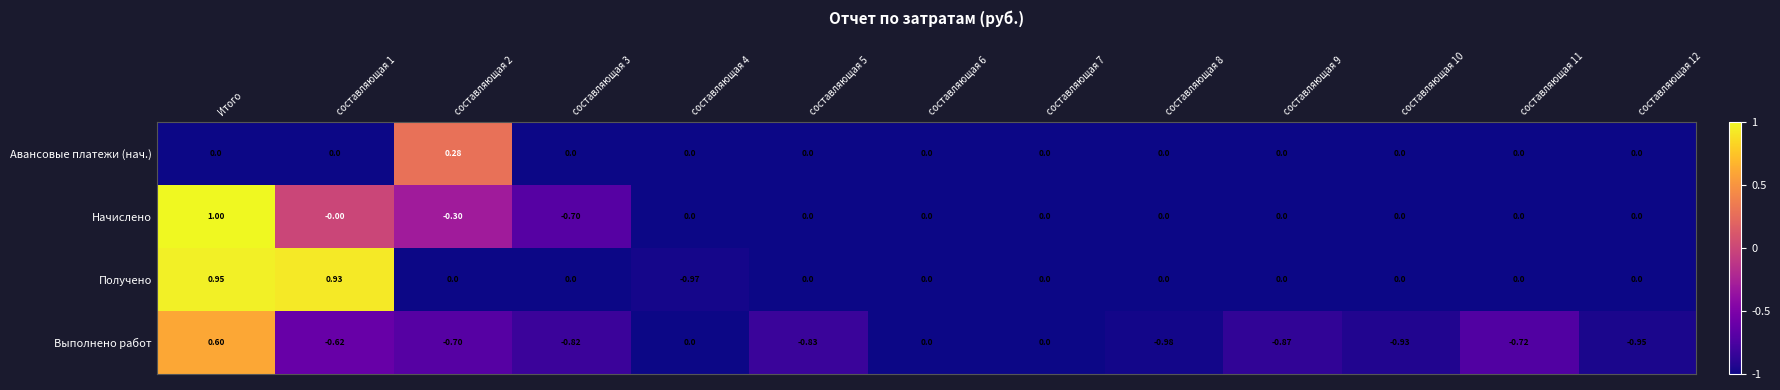

At which category does the chart reach its minimum across all series?

составляющая 8